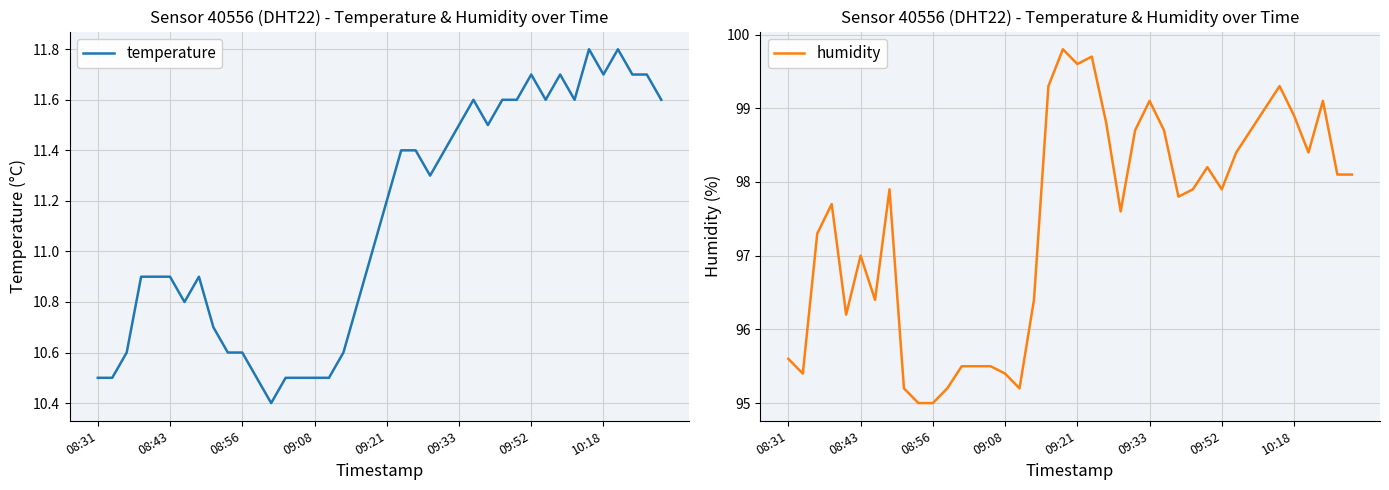

True or false: temperature has a value of 18.1 at 09:52.

False